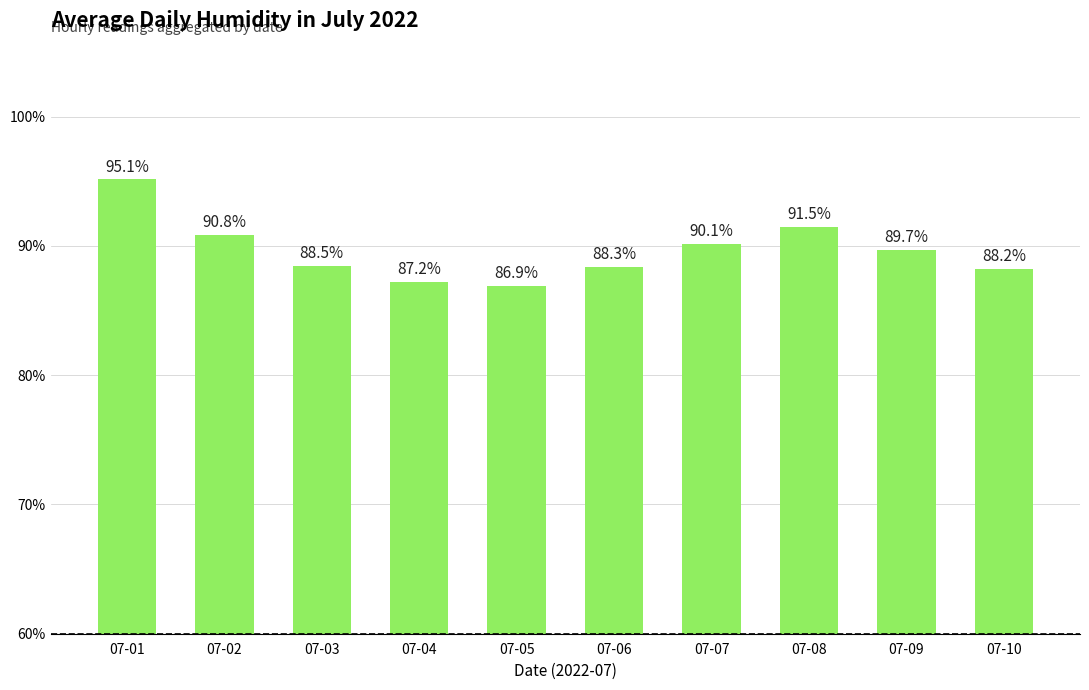

Count the number of values greater than 89.

5